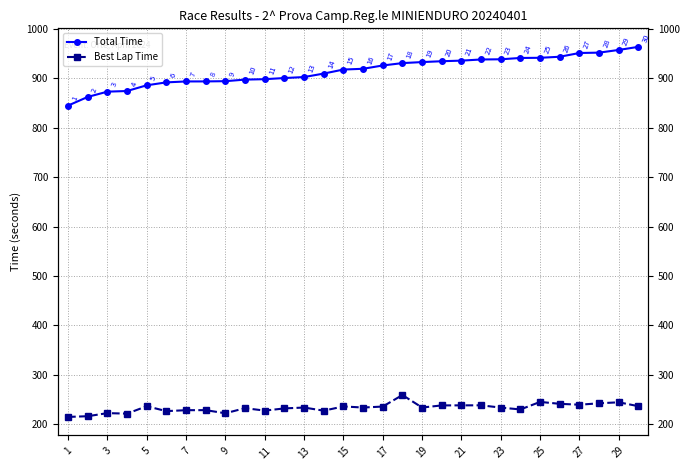

Which series changed the most between 21 and 27?

Total Time